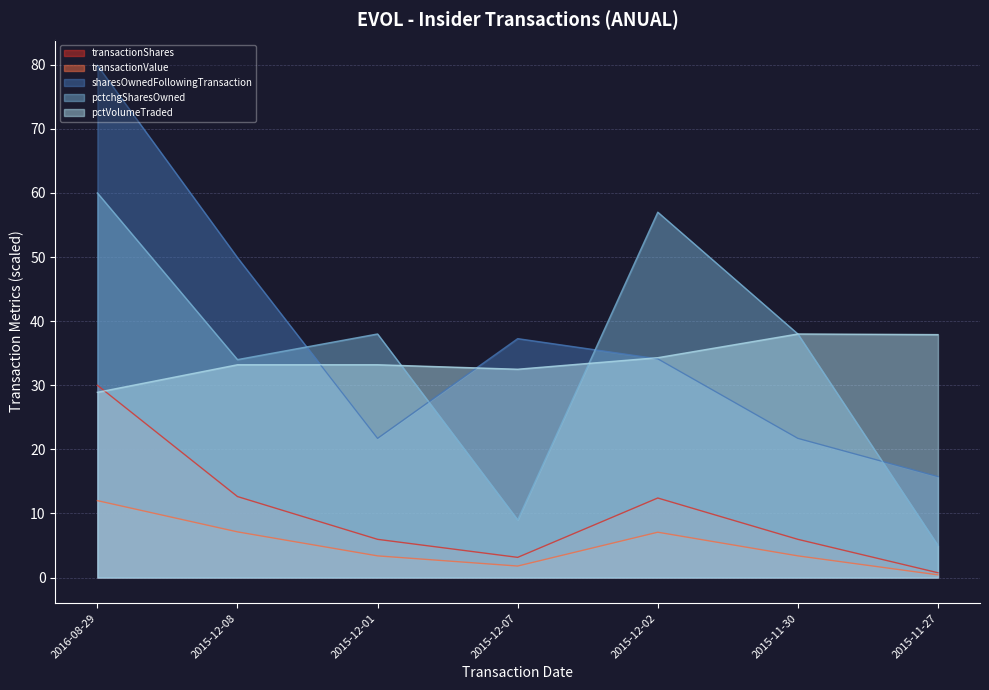

What is the difference between the second highest and second lowest values in the sharesOwnedFollowingTransaction series?

28.2